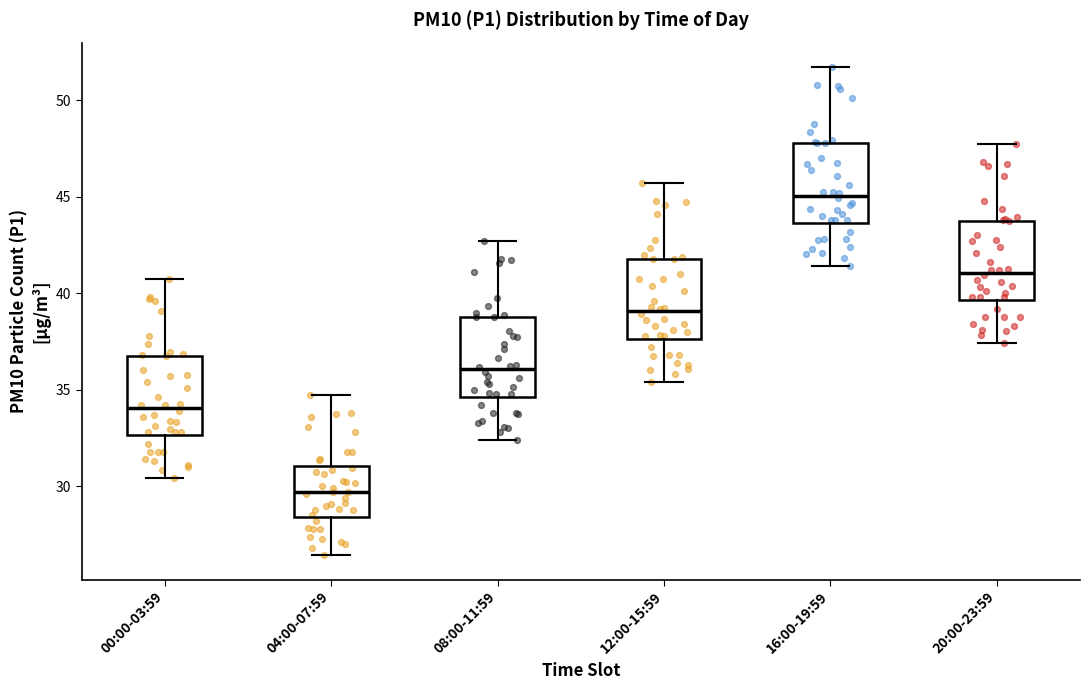

Where does the lower whisker of the box for 20:00-23:59 end on the y-axis? The values are not printed on the chart, so give them approximately, as read against the axis.

37.5